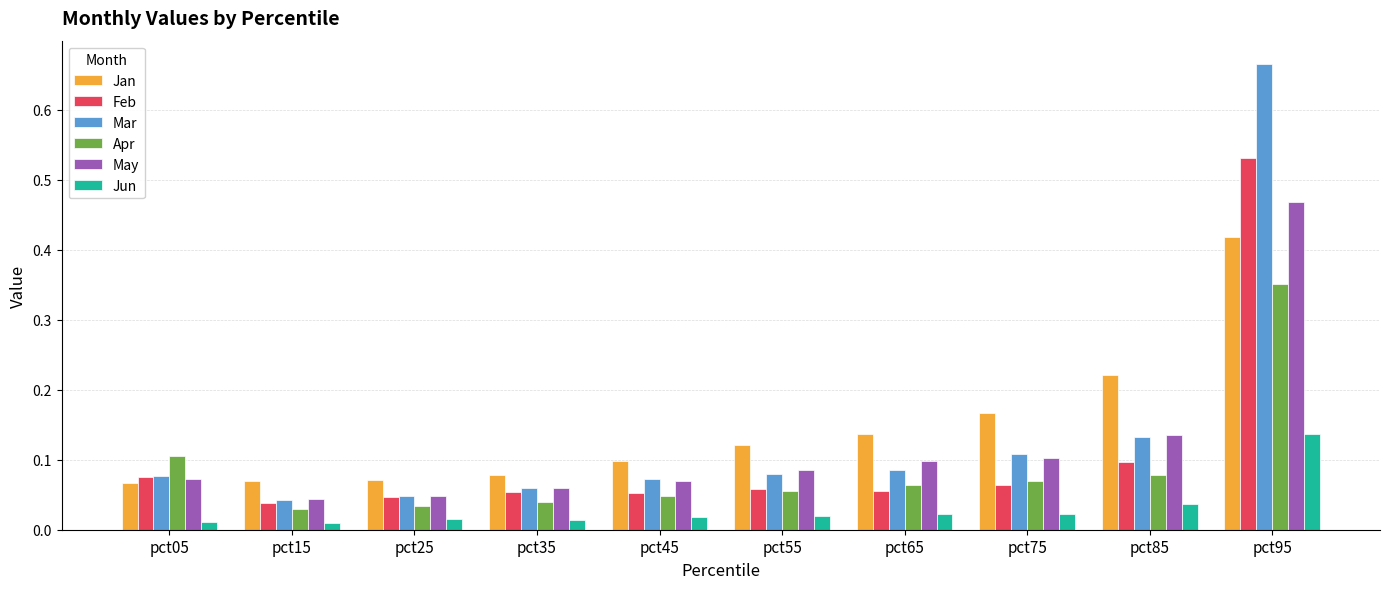

Rank the series at pct95 from lowest to highest value.

Jun, Apr, Jan, May, Feb, Mar